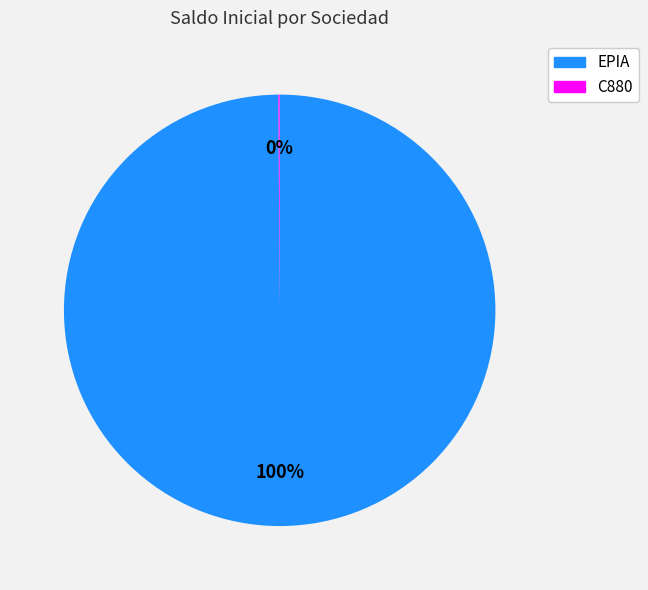

To the nearest percent, what is the difference between the largest and smallest slice percentages?

100%